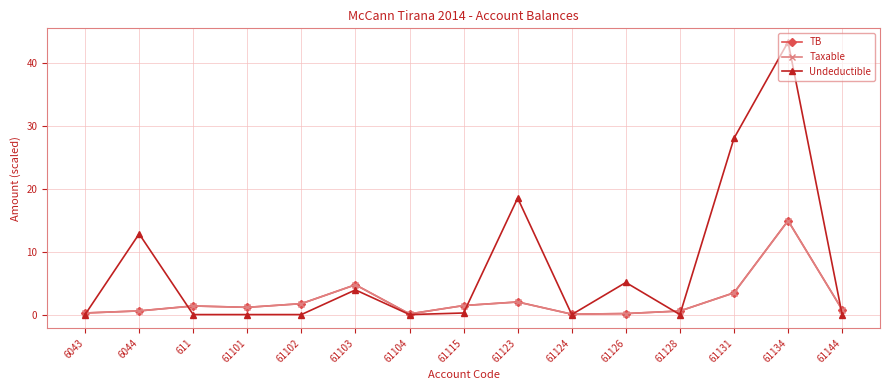

What value does the TB series have at 61134?

14.9